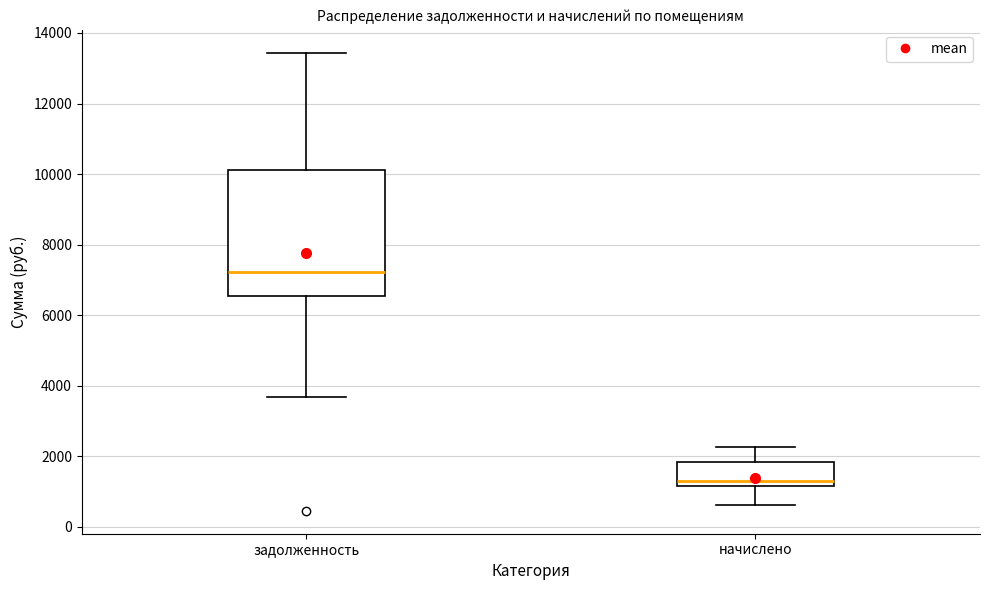

Reading left to right, transcribe this box plot: for each box, give where its median line is, the range the box spans, and where its two whiskers end, as read against the y-axis. The values are not printed on the chart, so give them approximately, as read against the axis.

задолженность: median 7200, box 6600 to 10200, whiskers 3600 to 13400
начислено: median 1400, box 1200 to 1800, whiskers 600 to 2200